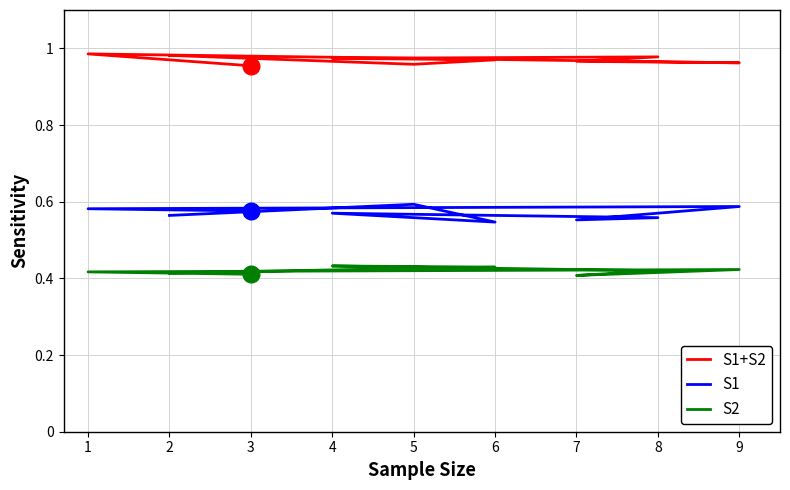

In S2, how many points are higher than both neighbors (excluding endpoints)?

2